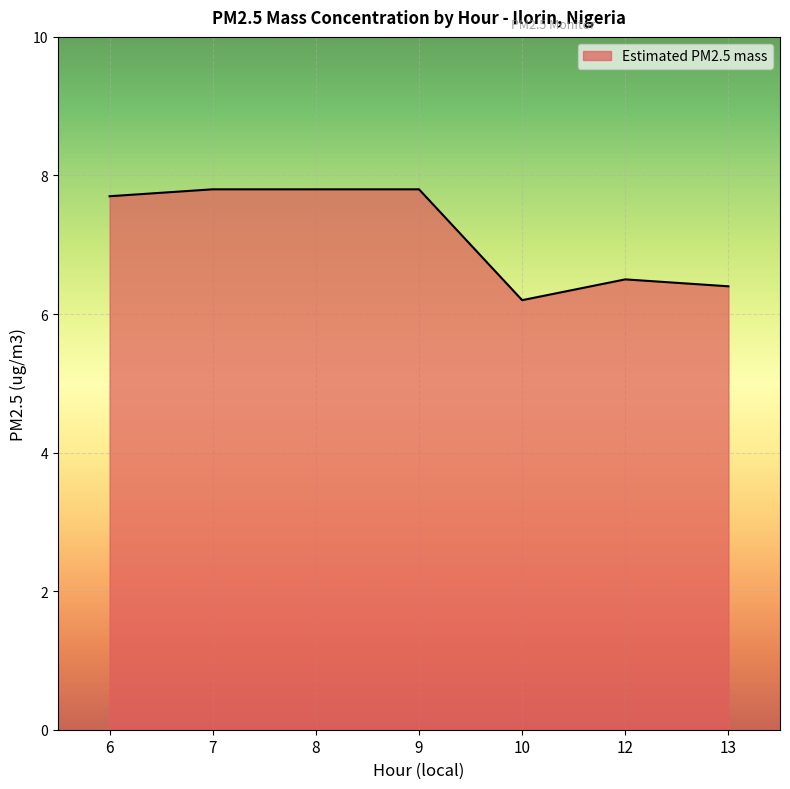

What is the ratio of the value at 6 to the value at 12?

1.2